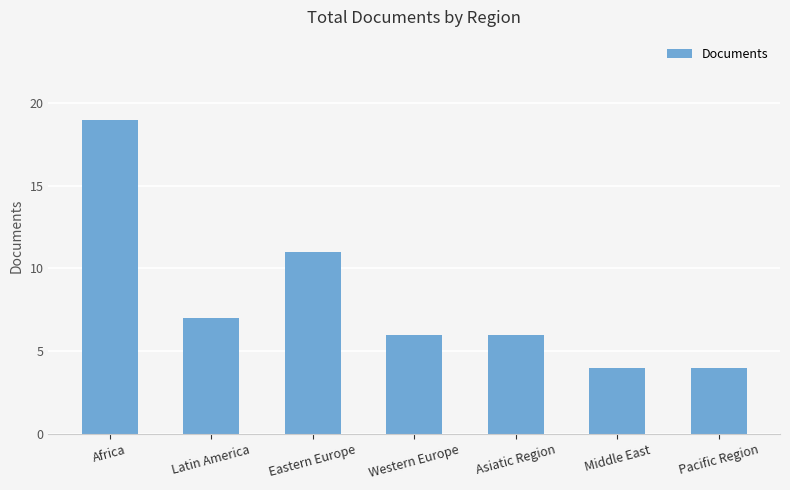

Reading left to right, transcribe all the data shown in this chart.

19	7	11	6	6	4	4